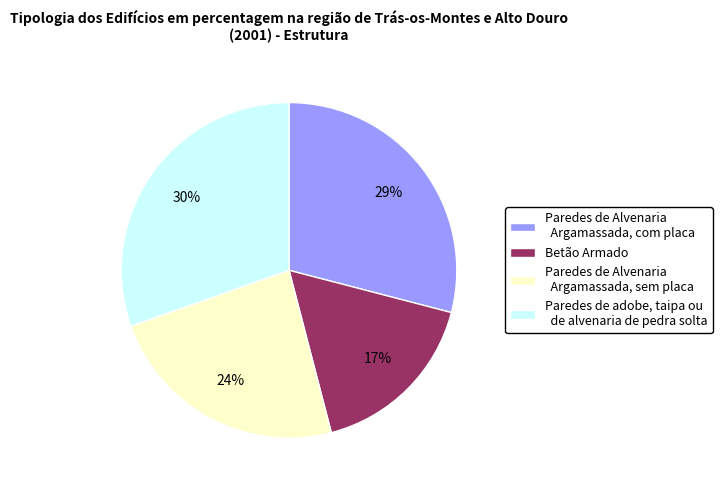

The Paredes de Alvenaria Argamassada, sem placa slice represents 24% of the pie. True or false?

True